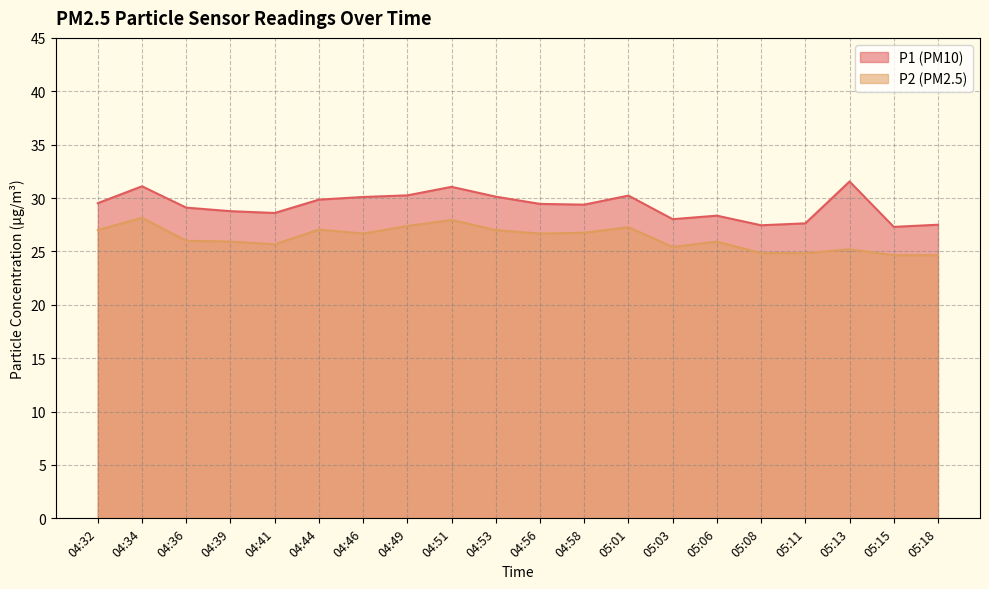

What is the sum of the P2 values at 05:18 and 05:03?

50.1